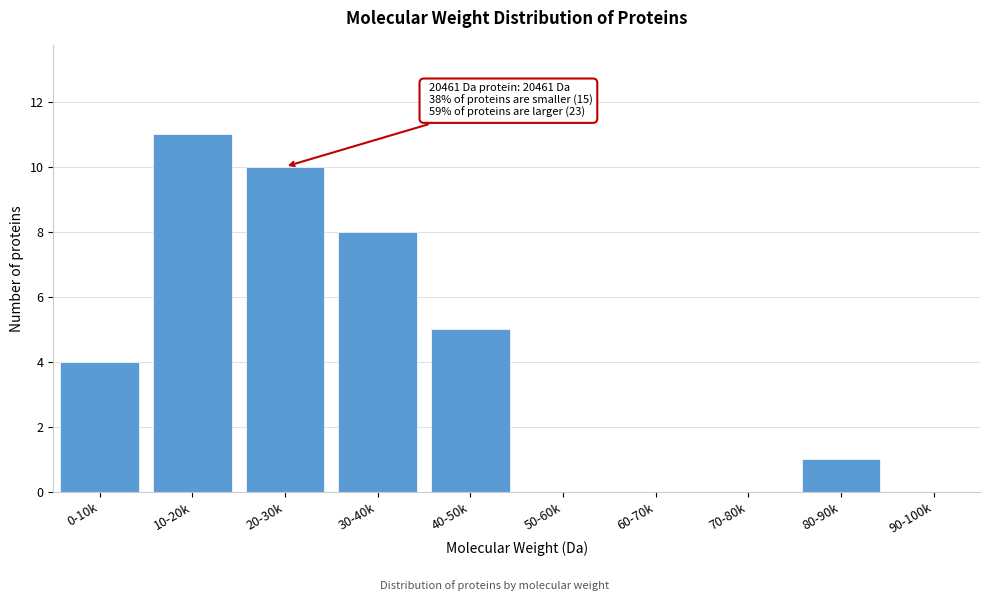

Reading left to right, what are all the values shown in this chart?

0-10k=4	10-20k=11	20-30k=10	30-40k=8	40-50k=5	50-60k=0	60-70k=0	70-80k=0	80-90k=1	90-100k=0